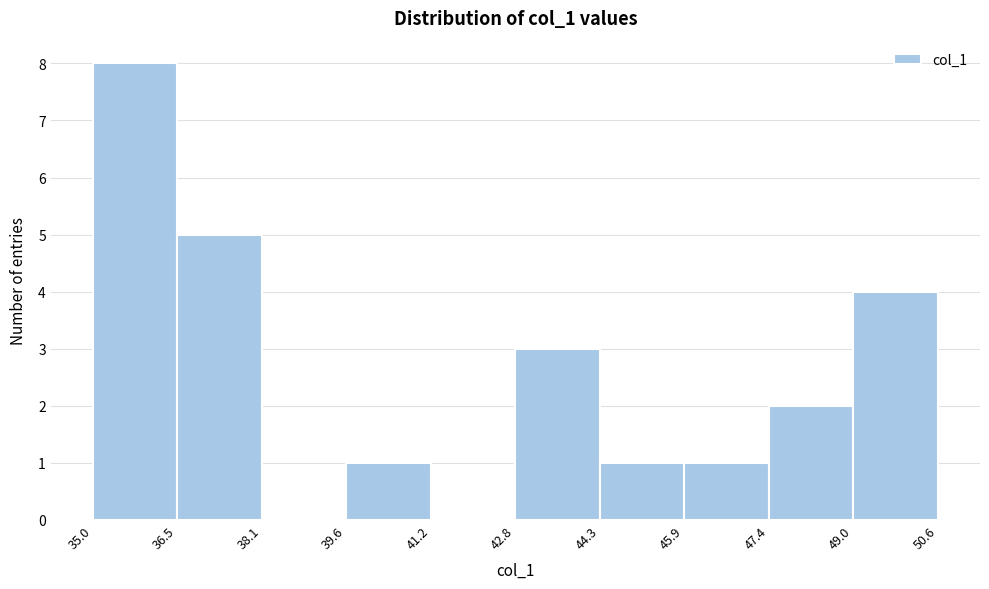

Reading left to right, transcribe this chart: for each bar, give the range it covers on the x-axis and its height. The values are not printed on the chart, so give them approximately, as read against the axis.

35.0 to 36.5: 8
36.5 to 38.1: 5
38.1 to 39.6: 0
39.6 to 41.2: 1
41.2 to 42.8: 0
42.8 to 44.3: 3
44.3 to 45.9: 1
45.9 to 47.4: 1
47.4 to 49.0: 2
49.0 to 50.6: 4